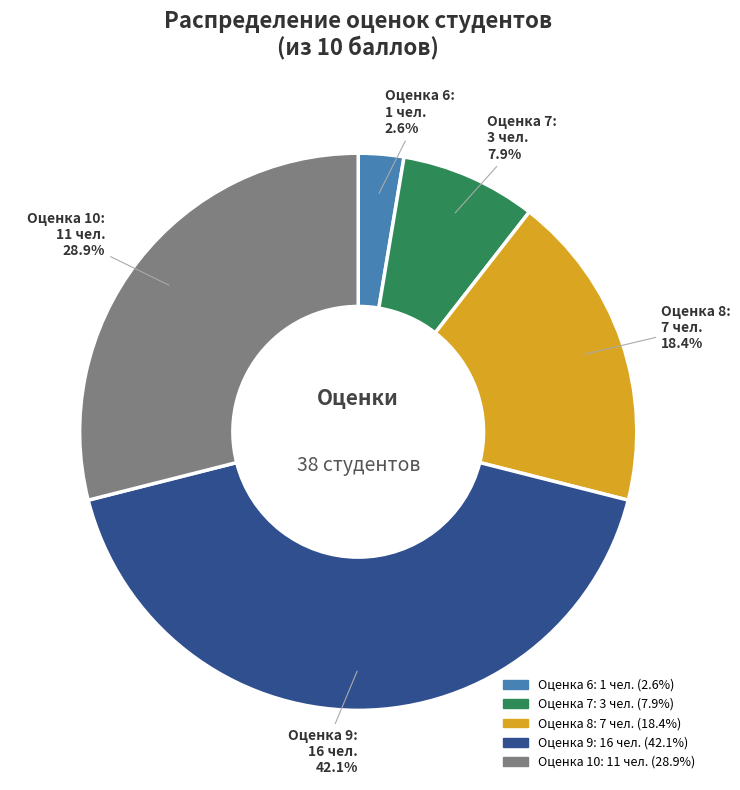

Is the sum of Оценка 8 and Оценка 7 greater than half?

No